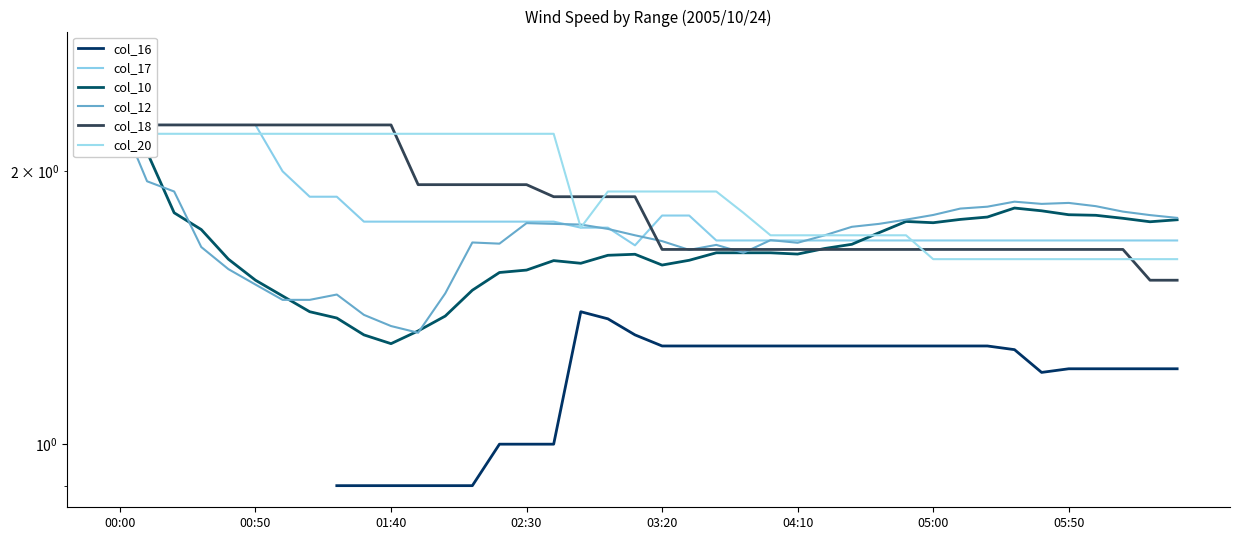

Does the chart display data point markers on the line(s)?

No